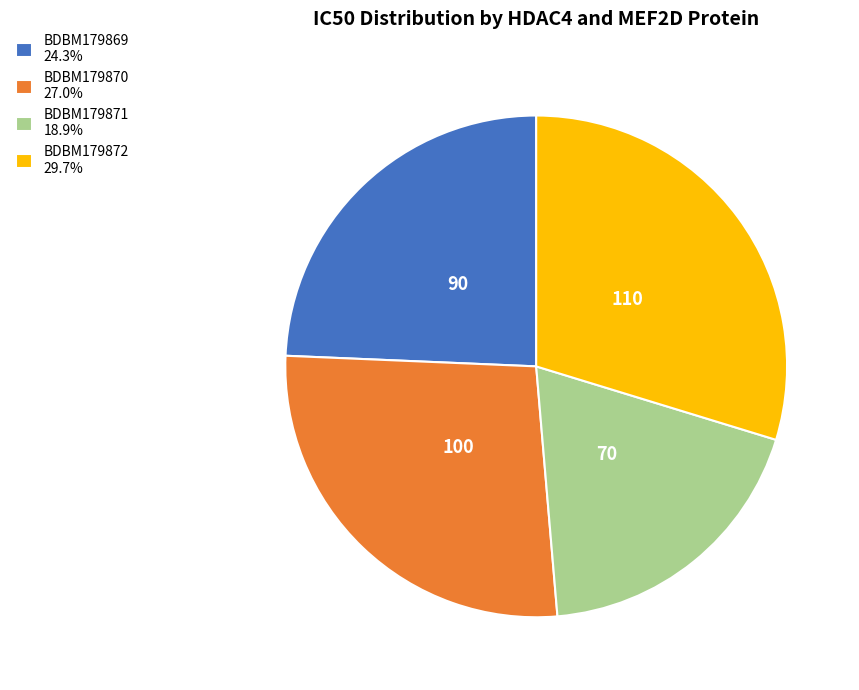

Combined, do BDBM179871 18.9% and BDBM179870 27.0% account for over 50%?

No